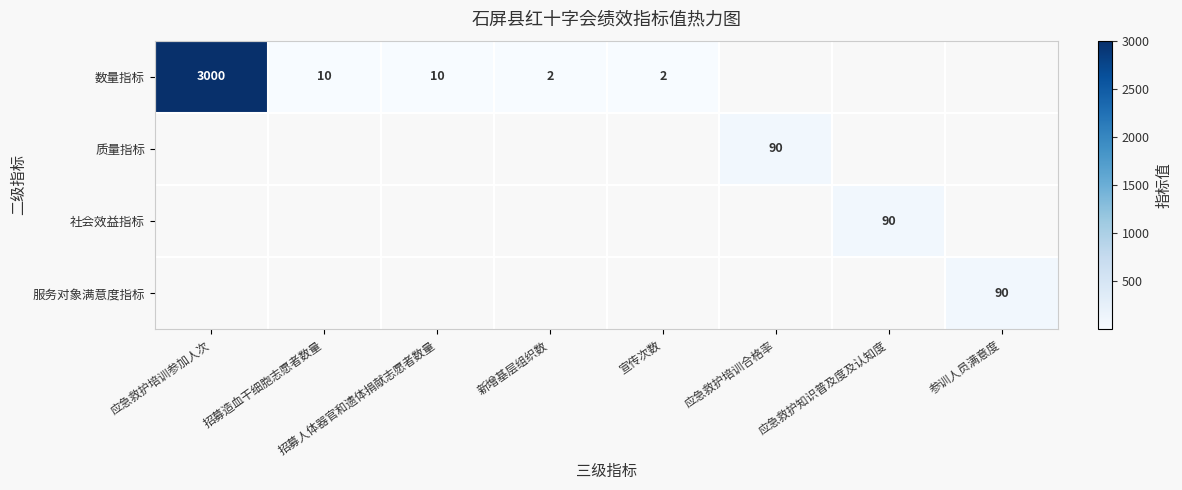

The value of 数量指标 at 招募人体器官和遗体捐献志愿者数量 is 10. True or false?

True